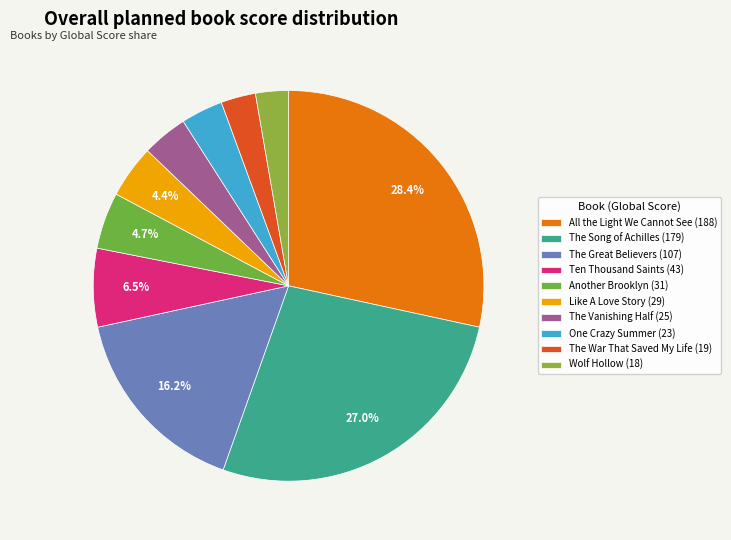

Does Like A Love Story represent more than half of the total?

No